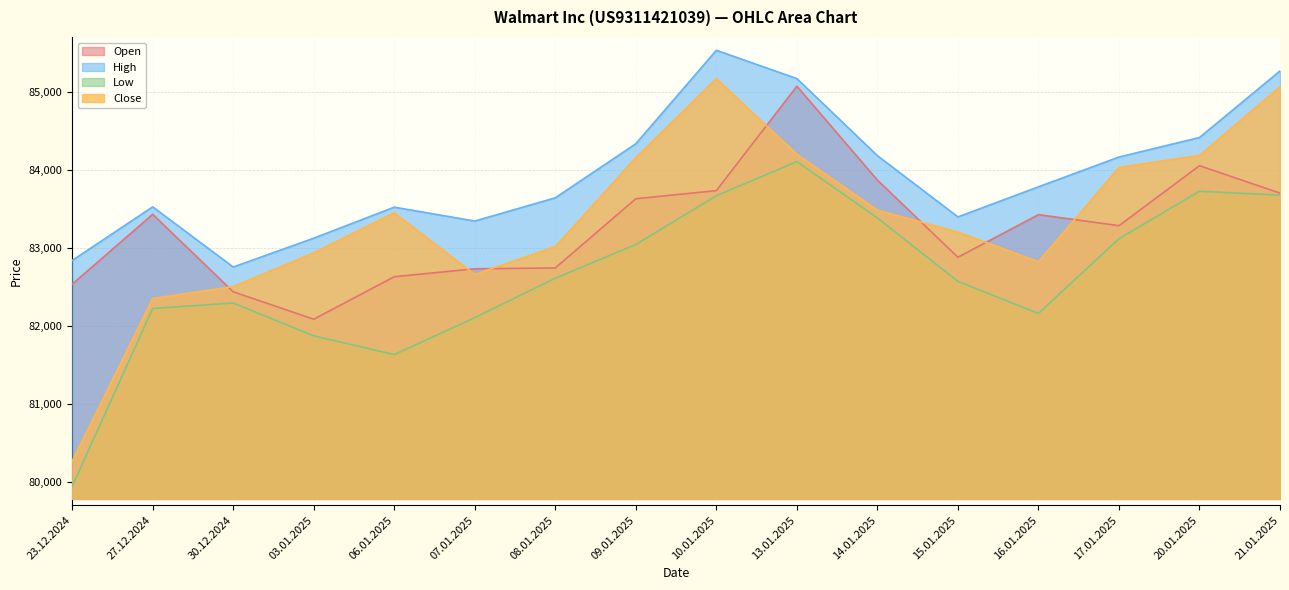

What is the total value across all series at 03.01.2025?

330024